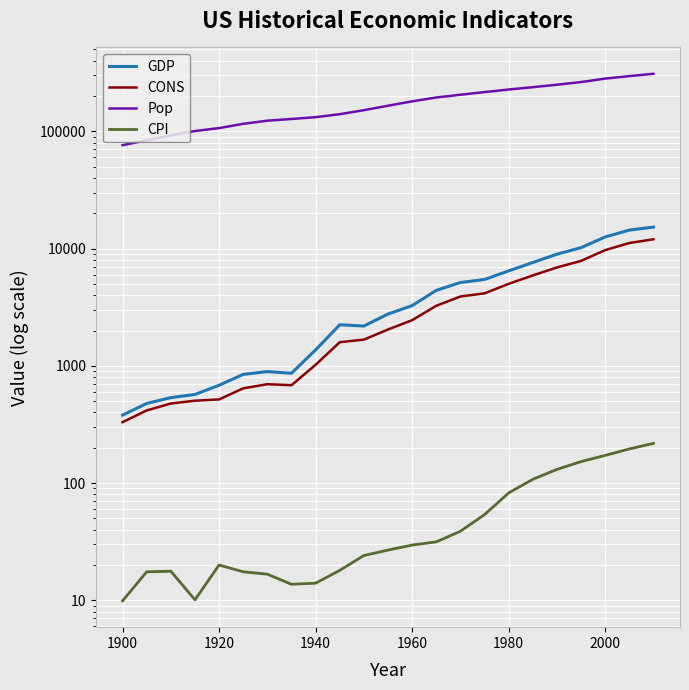

What are all the series names shown in the legend?

GDP, CONS, Pop, CPI